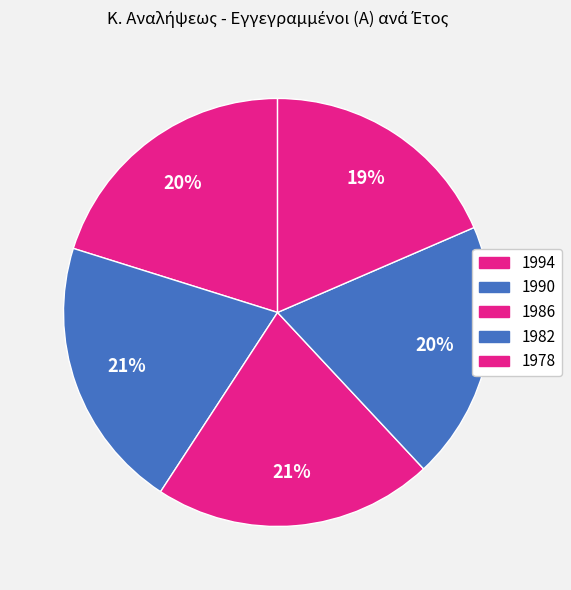

What is the largest slice in the pie chart?

1986